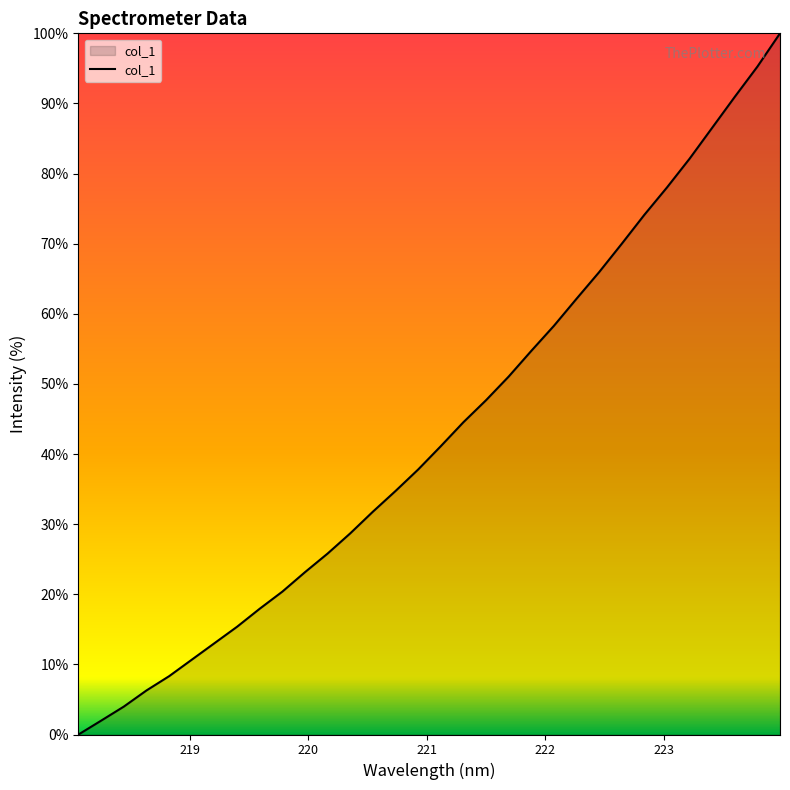

What is the difference between the maximum and minimum values?

100.0